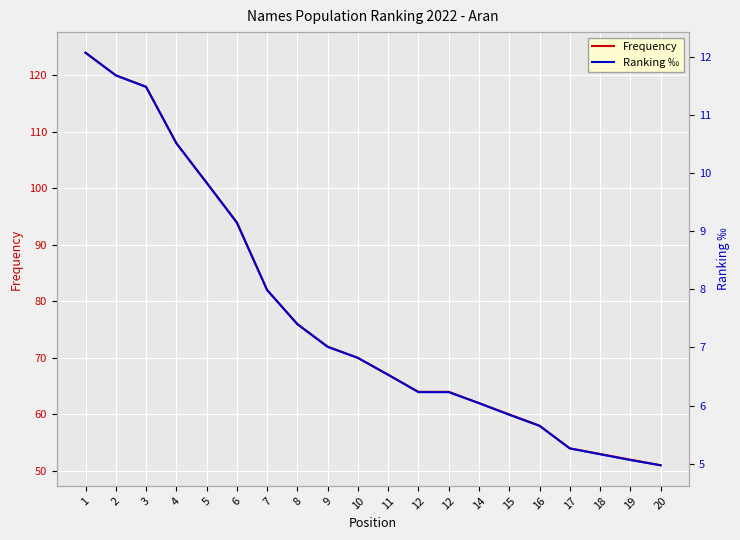

True or false: Ranking ‰ and Frequency intersect in this chart.

False